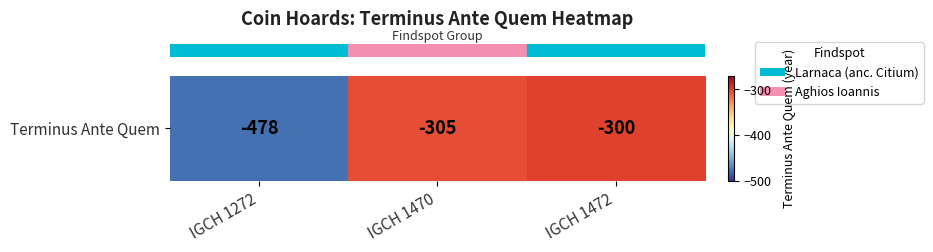

Reading left to right, what are all the values shown in this chart?

IGCH 1272=-478	IGCH 1470=-305	IGCH 1472=-300